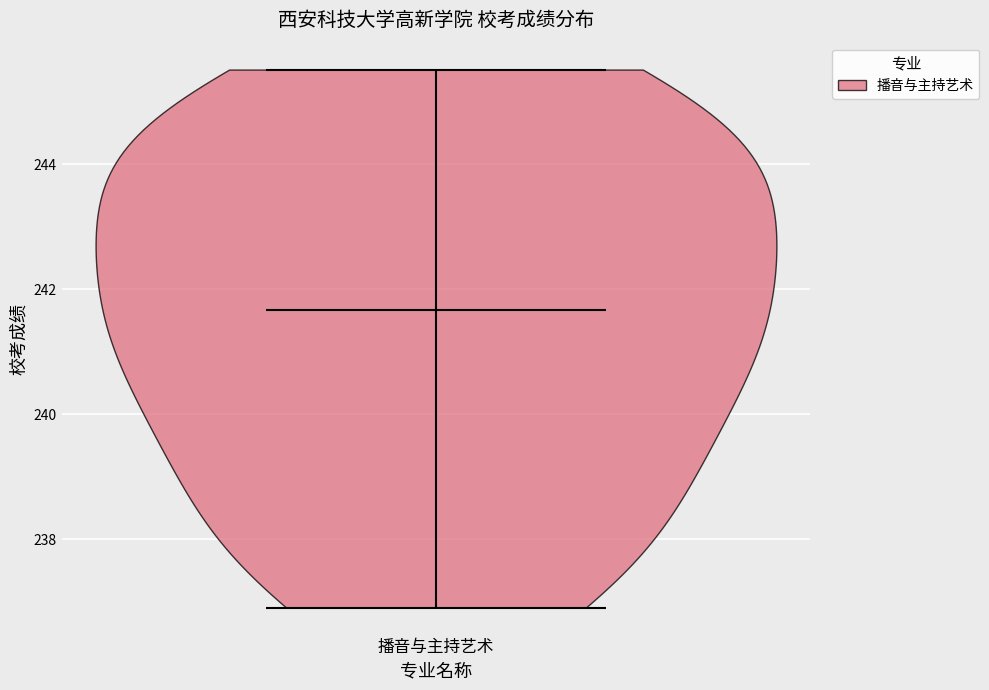

Read this violin plot against the y-axis: where its median line is, and the lowest and highest points the violin reaches. The values are not printed on the chart, so give them approximately, as read against the axis.

median line 241.6, lowest point 237.0, highest point 245.6